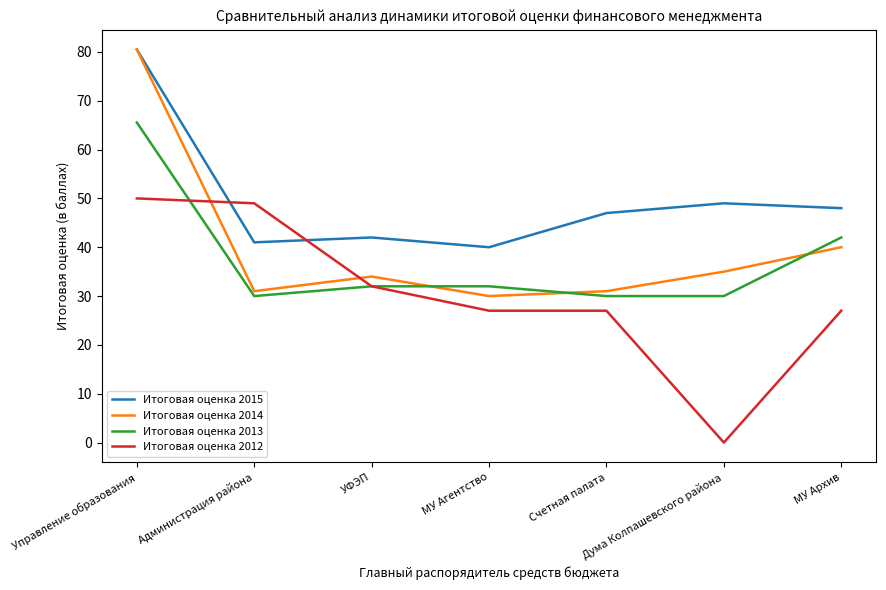

What position from the left is Администрация района?

2